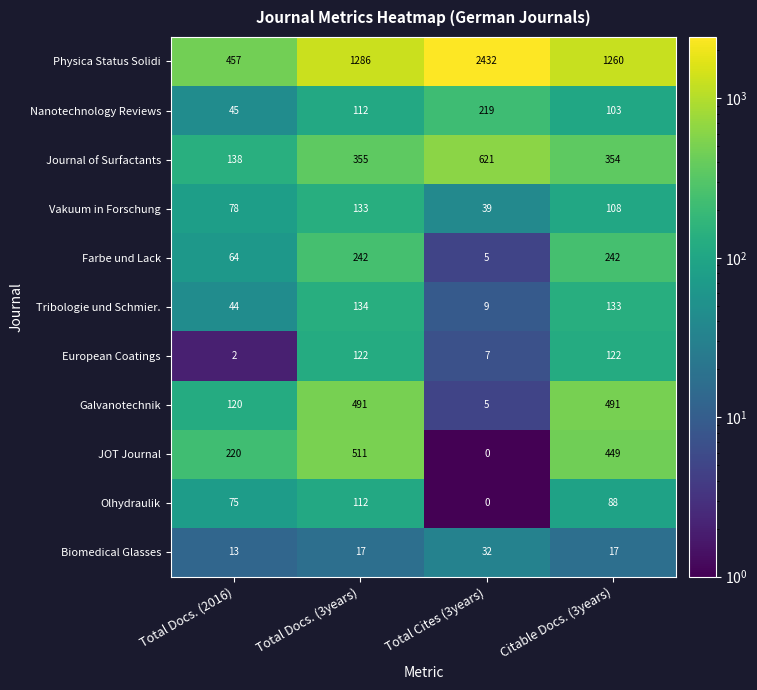

Rank the series by their maximum value, from lowest to highest.

Biomedical Glasses, Olhydraulik, European Coatings, Vakuum in Forschung, Tribologie und Schmier., Nanotechnology Reviews, Farbe und Lack, Galvanotechnik, JOT Journal, Journal of Surfactants, Physica Status Solidi